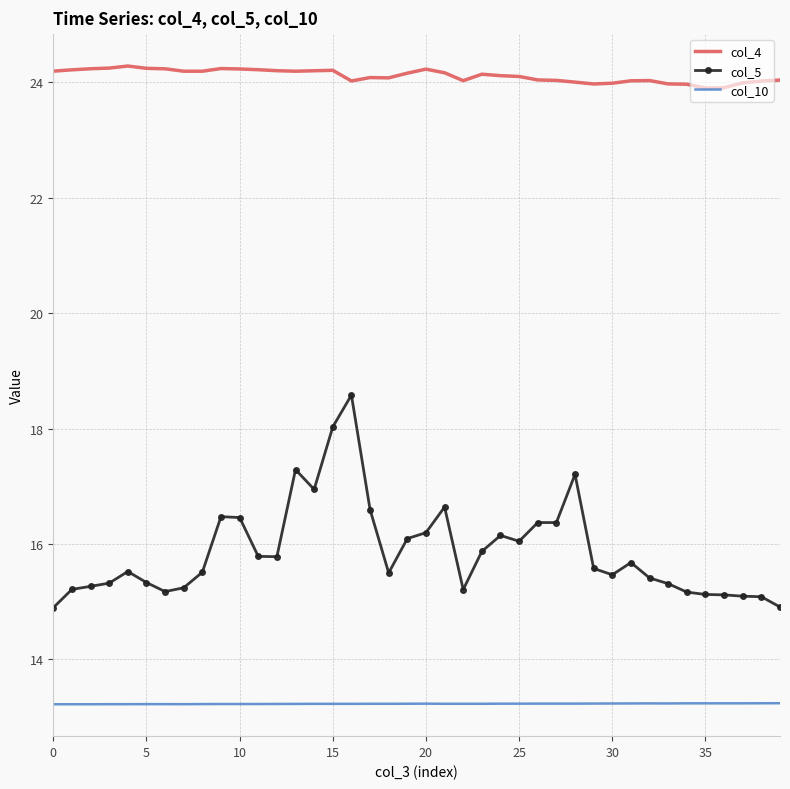

What is the sum of all col_10 values?

529.3